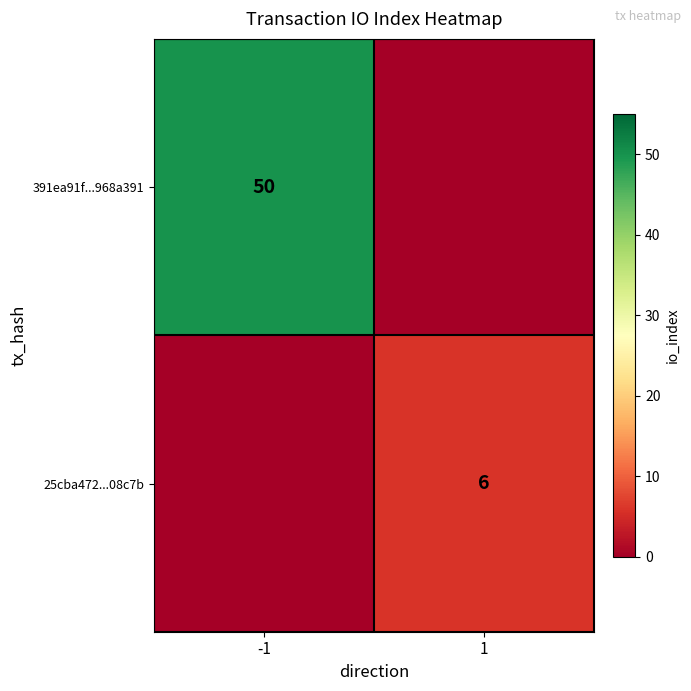

True or false: 25cba472...08c7b has a value of 1 at 1.

False